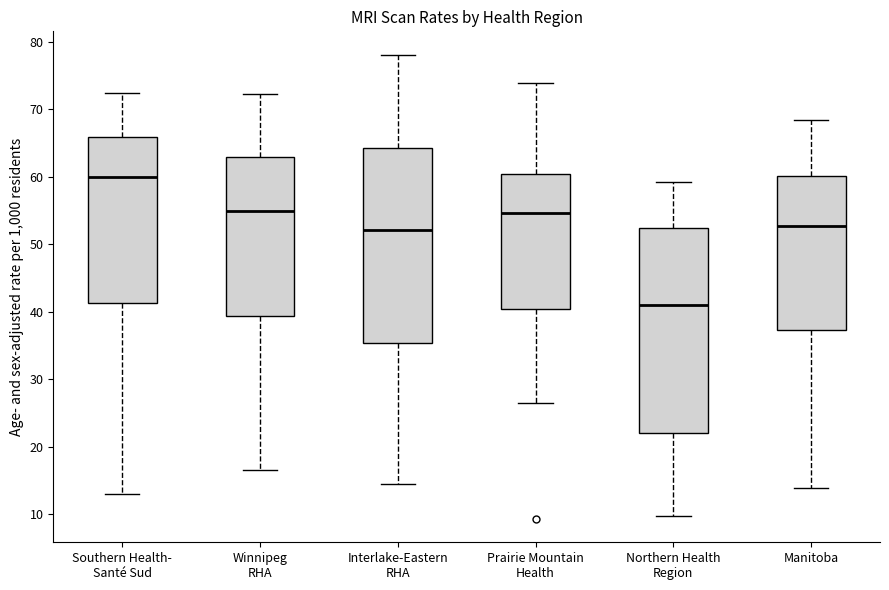

Reading left to right, read every box against the y-axis: the position of its median line, the range the box covers, and the ends of its whiskers. The values are not printed on the chart, so give them approximately, as read against the axis.

Southern Health- Santé Sud: median 60, box 41 to 66, whiskers 13 to 72
Winnipeg RHA: median 55, box 39 to 63, whiskers 17 to 72
Interlake-Eastern RHA: median 52, box 35 to 64, whiskers 14 to 78
Prairie Mountain Health: median 55, box 40 to 60, whiskers 26 to 74
Northern Health Region: median 41, box 22 to 52, whiskers 10 to 59
Manitoba: median 53, box 37 to 60, whiskers 14 to 68